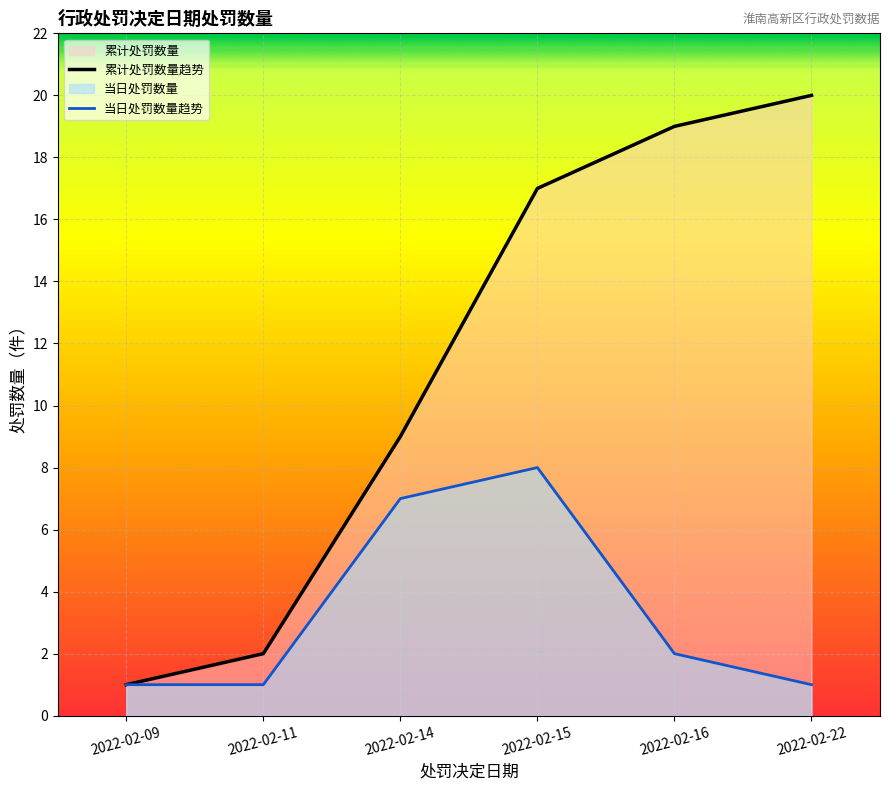

Reading right to left, what are all the values shown in this chart?

累计处罚数量趋势: 20	19	17	9	2	1
当日处罚数量趋势: 1	2	8	7	1	1